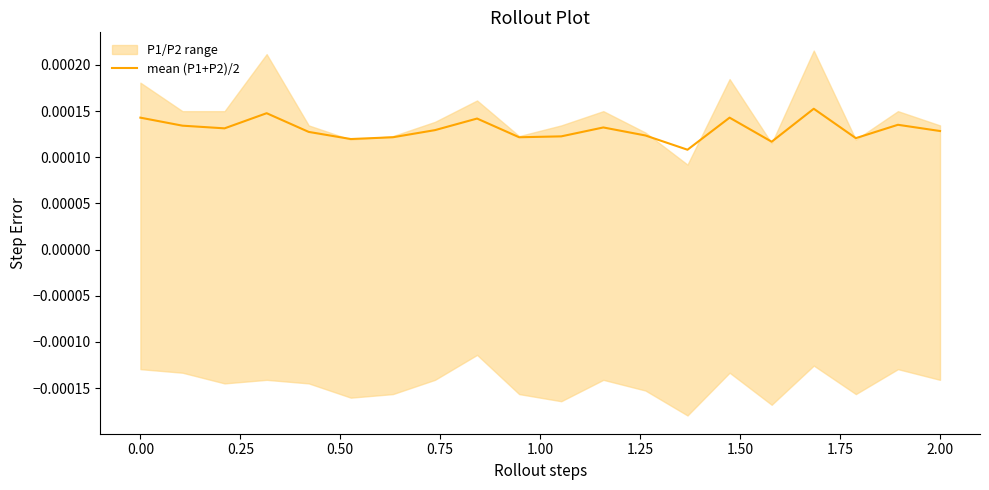

How many lines are shown in the chart?

1